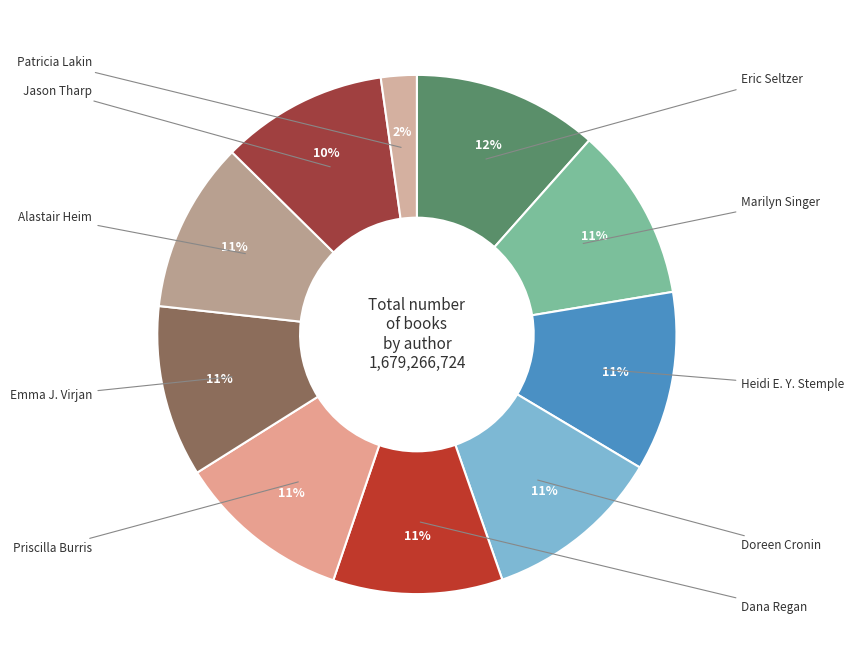

How many segments does this pie chart have?

10